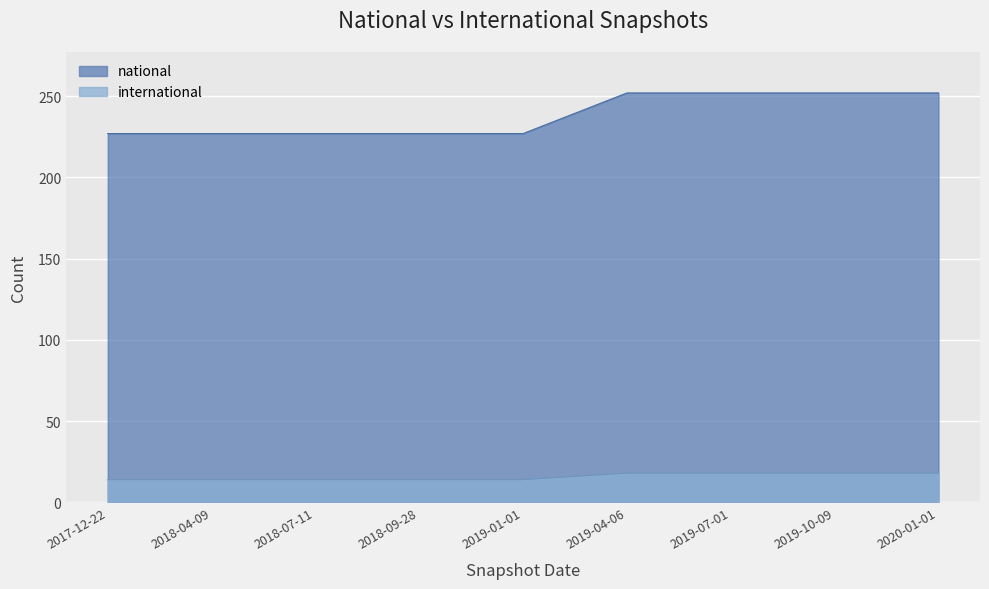

Is the value of national at 2019-01-01 greater than the value of international at 2017-12-22?

Yes